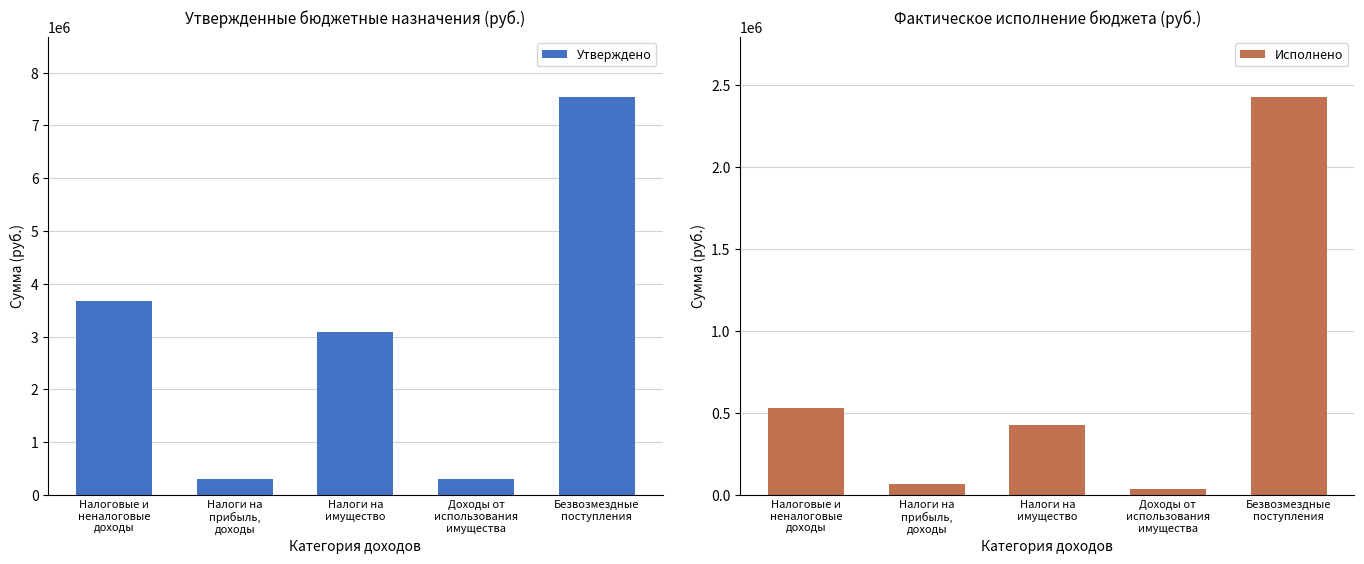

Does the chart contain stacked bars?

No